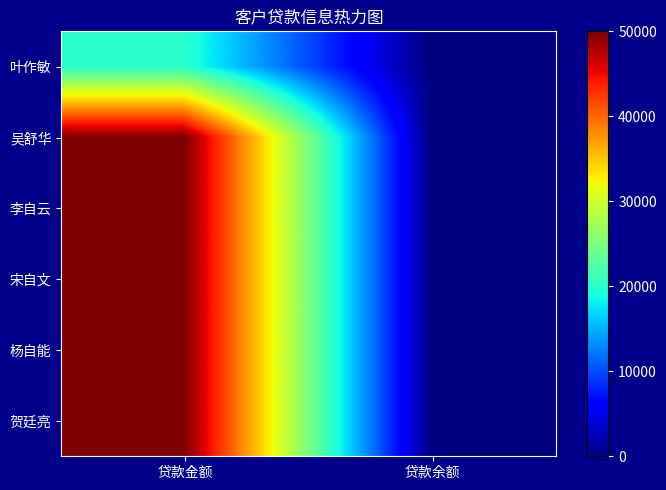

At which category is the sum across all series the highest?

贷款金额